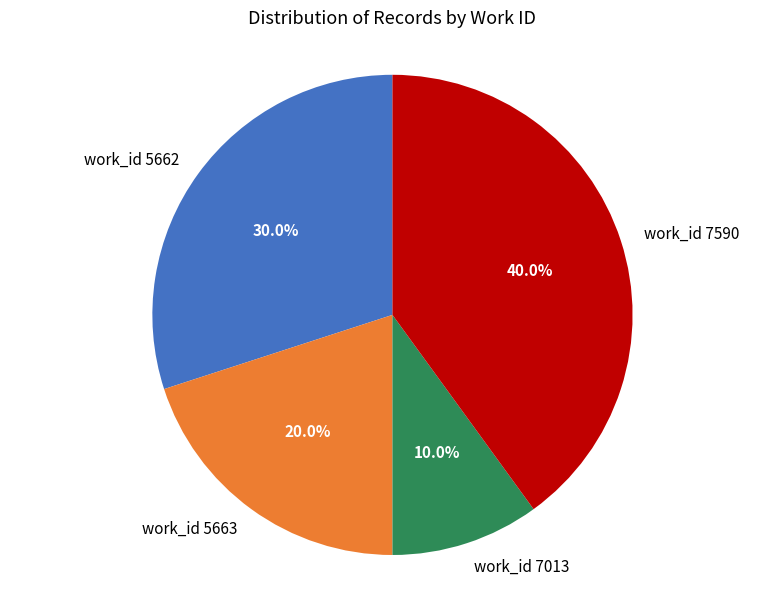

What is the ratio of the value at work_id 7590 to the value at work_id 7013?

4.0